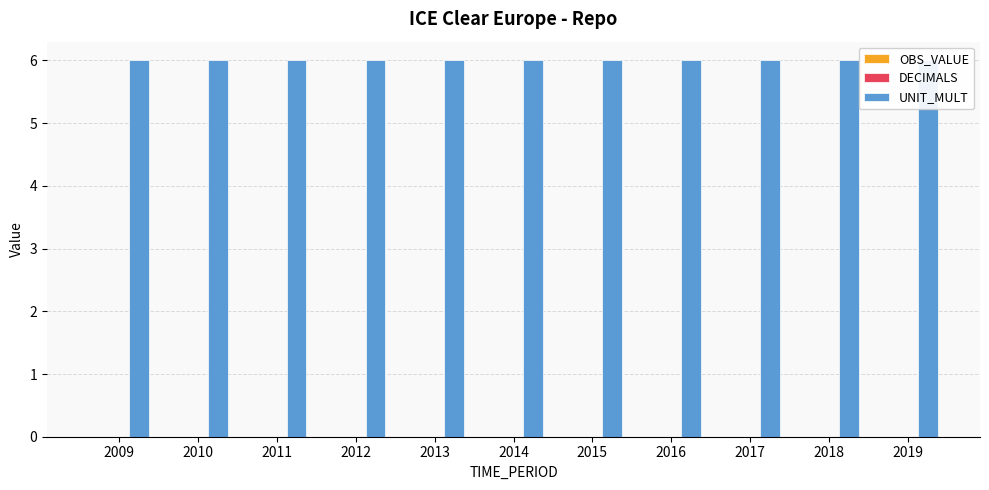

Reading right to left, what are all the values shown in this chart?

OBS_VALUE: 2019=0	2018=0	2017=0	2016=0	2015=0	2014=0	2013=0	2012=0	2011=0	2010=0	2009=0
DECIMALS: 2019=0	2018=0	2017=0	2016=0	2015=0	2014=0	2013=0	2012=0	2011=0	2010=0	2009=0
UNIT_MULT: 2019=6	2018=6	2017=6	2016=6	2015=6	2014=6	2013=6	2012=6	2011=6	2010=6	2009=6